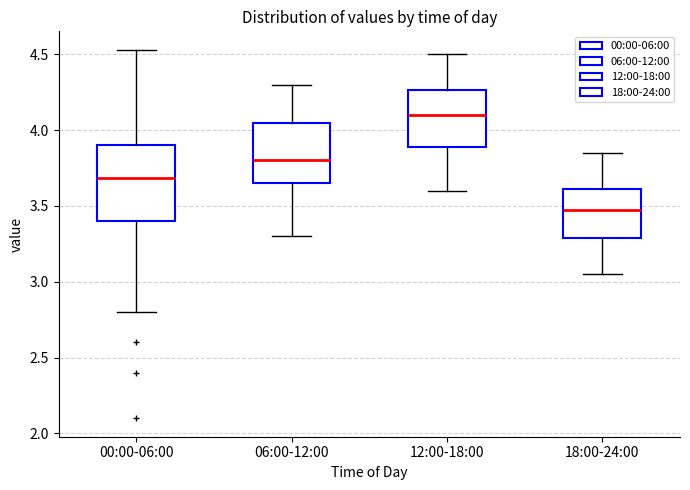

Which box's median line is the highest?

12:00-18:00